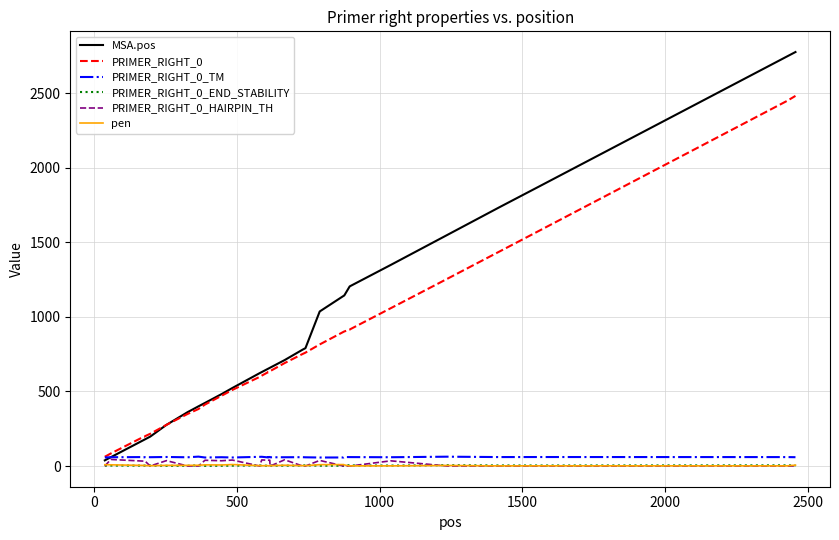

Which series has the widest spread of values?

MSA.pos